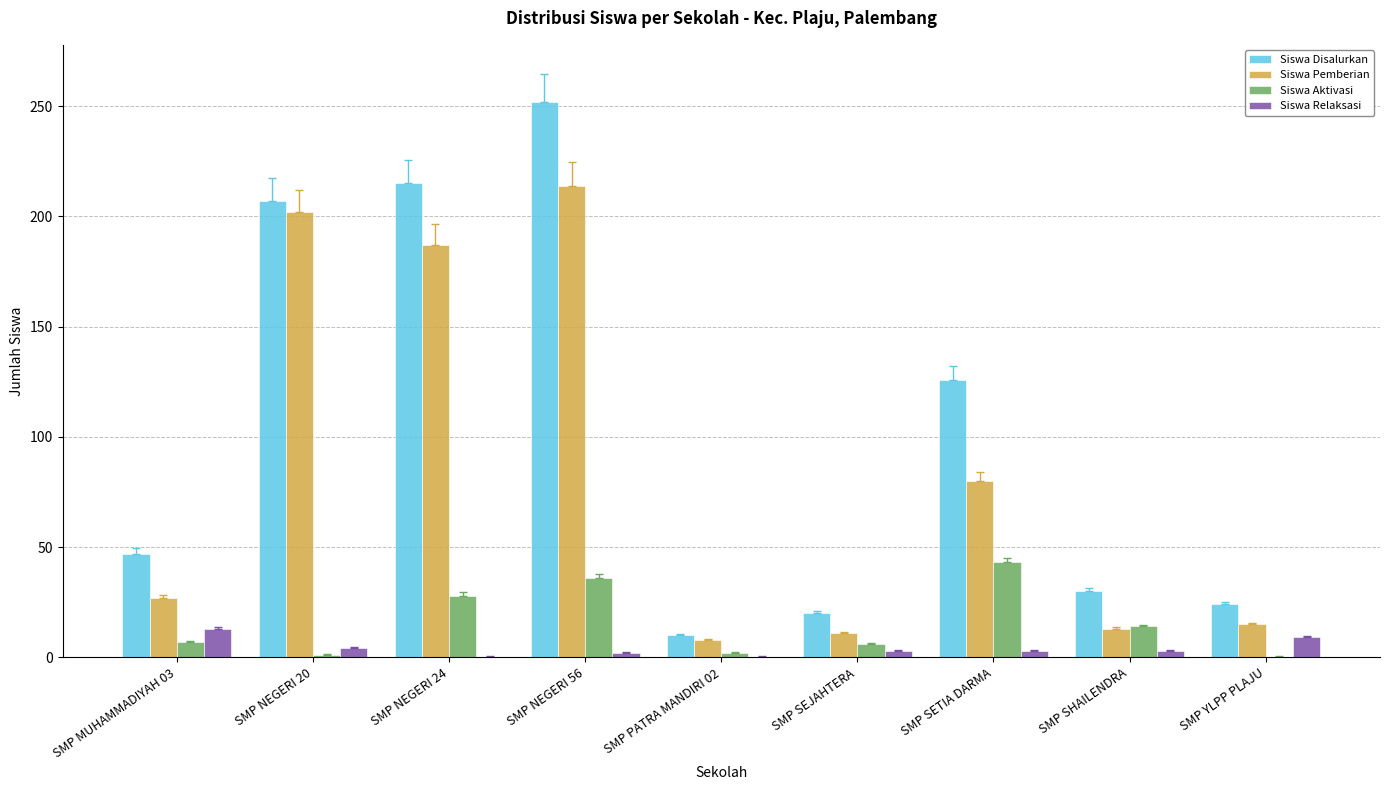

What is the total value across all series at SMP SETIA DARMA?

252